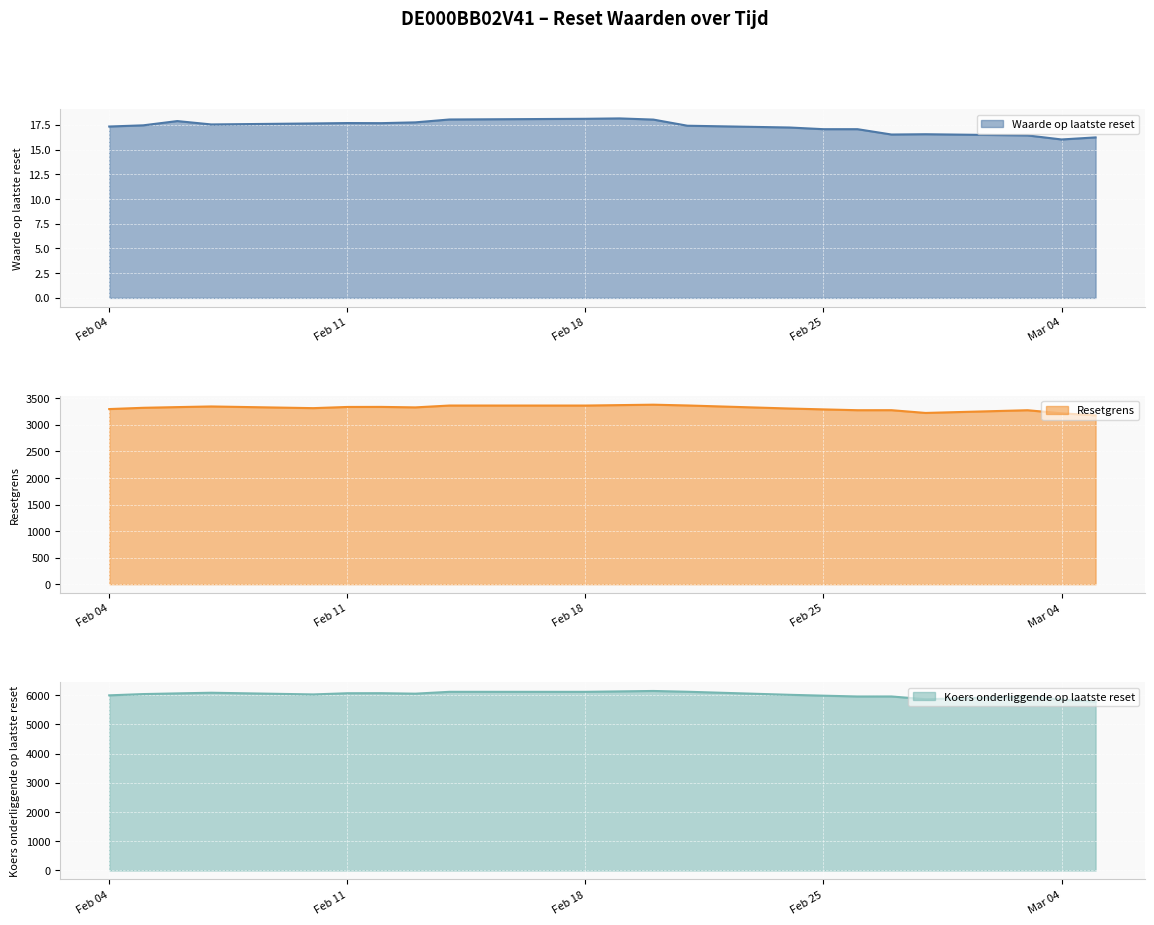

What is the minimum value shown in the chart?

16.0